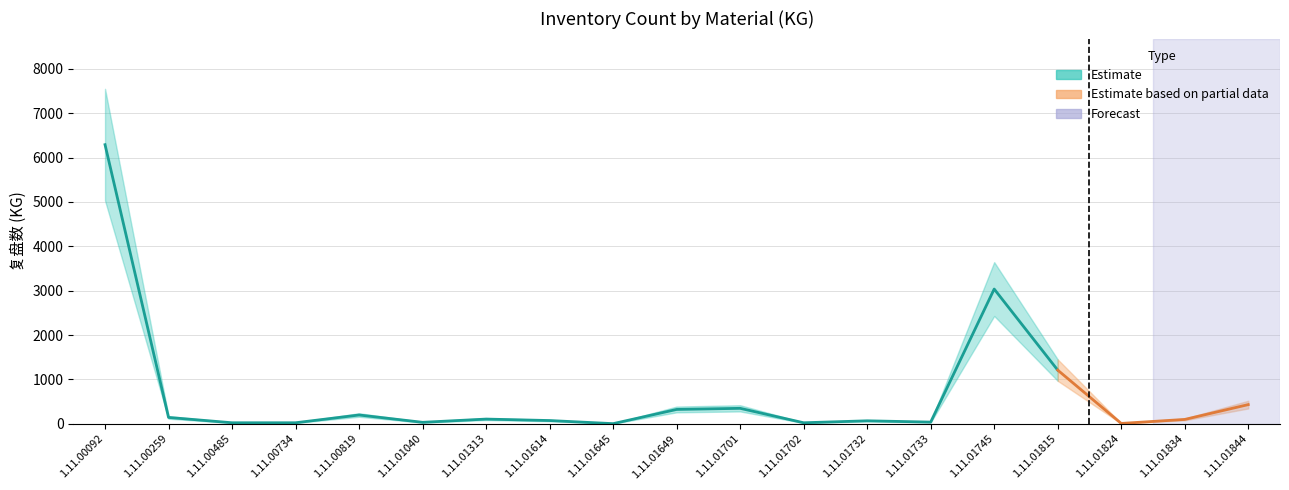

How many interior local peaks does the Lower Bound series have?

5